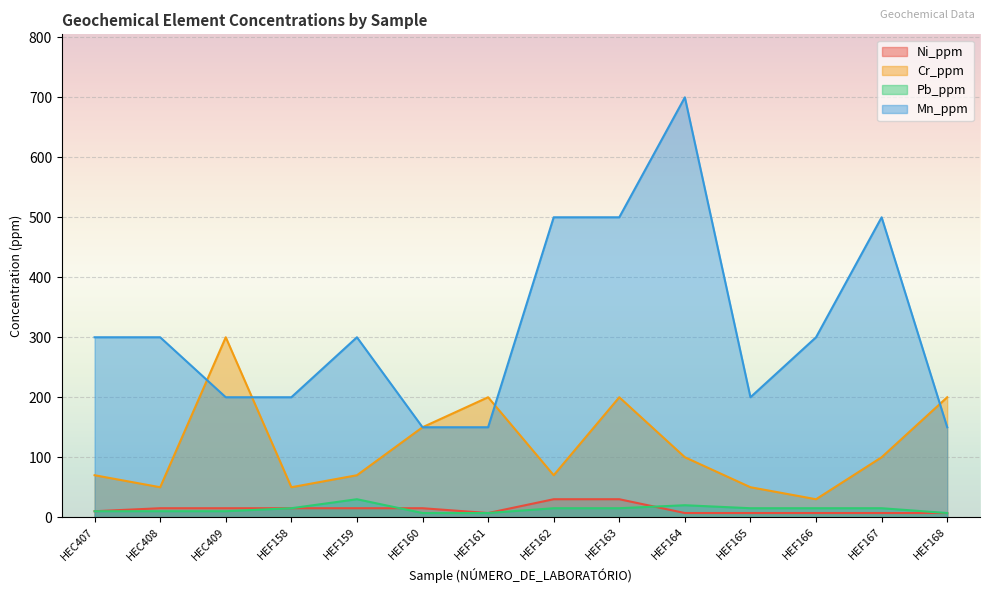

Reading left to right, list all the values displayed in this chart.

Ni_ppm: HEC407=10	HEC408=15	HEC409=15	HEF158=15	HEF159=15	HEF160=15	HEF161=7	HEF162=30	HEF163=30	HEF164=7	HEF165=7	HEF166=7	HEF167=7	HEF168=7
Cr_ppm: HEC407=70	HEC408=50	HEC409=300	HEF158=50	HEF159=70	HEF160=150	HEF161=200	HEF162=70	HEF163=200	HEF164=100	HEF165=50	HEF166=30	HEF167=100	HEF168=200
Pb_ppm: HEC407=10	HEC408=10	HEC409=10	HEF158=15	HEF159=30	HEF160=7	HEF161=7	HEF162=15	HEF163=15	HEF164=20	HEF165=15	HEF166=15	HEF167=15	HEF168=7
Mn_ppm: HEC407=300	HEC408=300	HEC409=200	HEF158=200	HEF159=300	HEF160=150	HEF161=150	HEF162=500	HEF163=500	HEF164=700	HEF165=200	HEF166=300	HEF167=500	HEF168=150